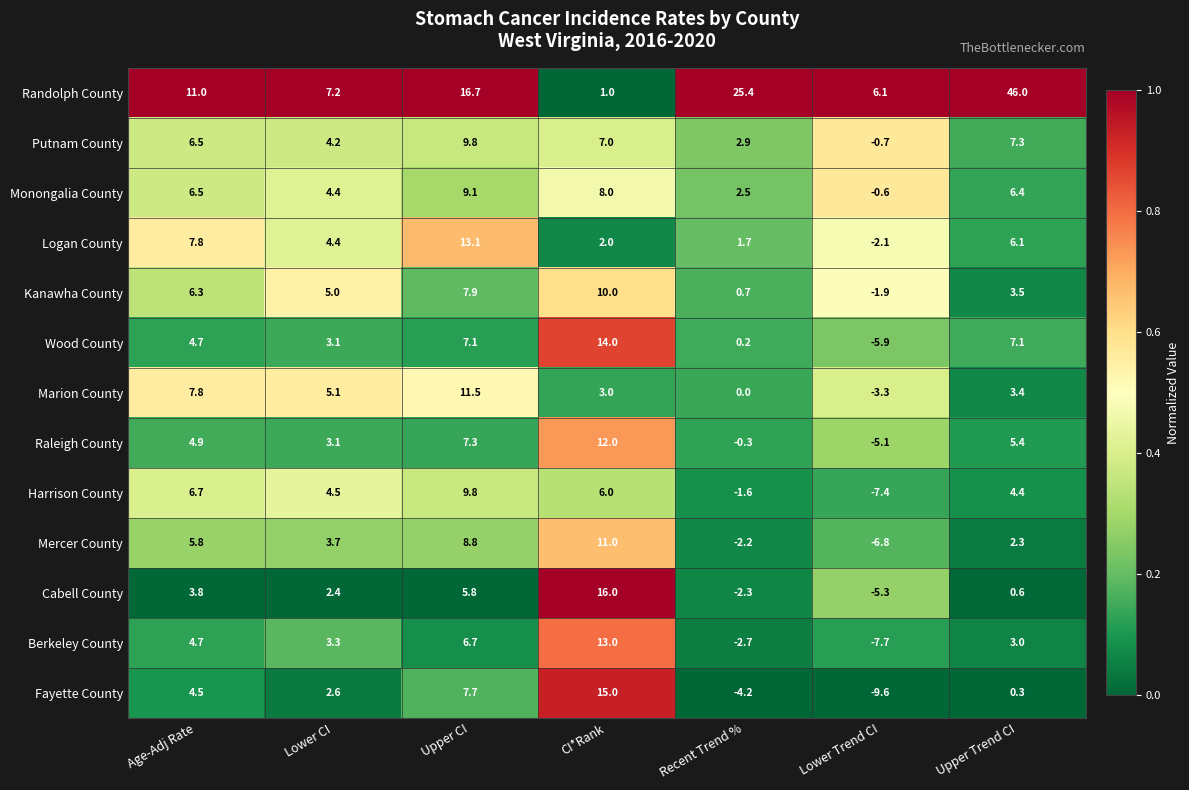

What is the smallest value displayed?

-9.6